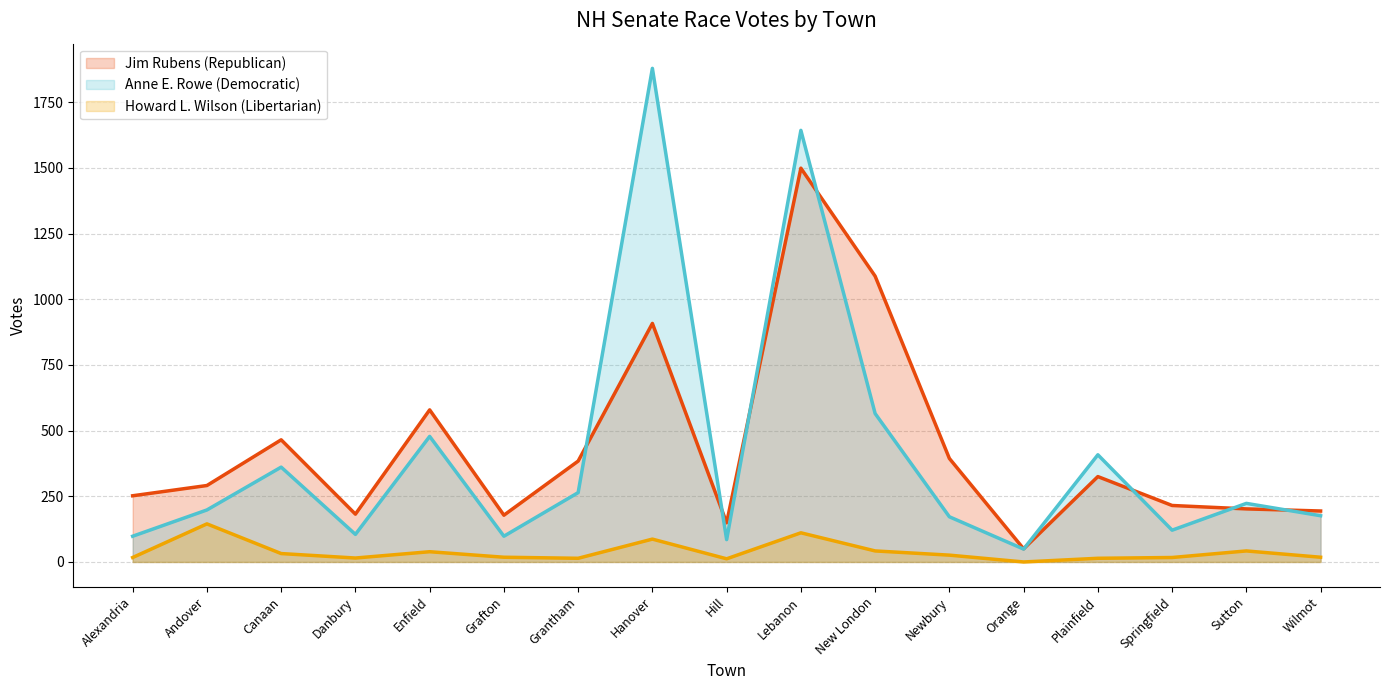

How many distinct data groups are displayed?

3